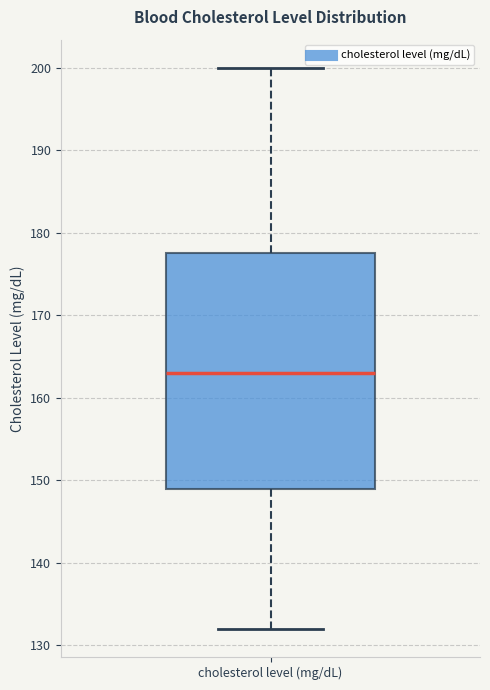

Read this box plot against the y-axis: the position of the median line, the range covered by the box, and the ends of both whiskers. The values are not printed on the chart, so give them approximately, as read against the axis.

median 163, box 149 to 178, whiskers 132 to 200